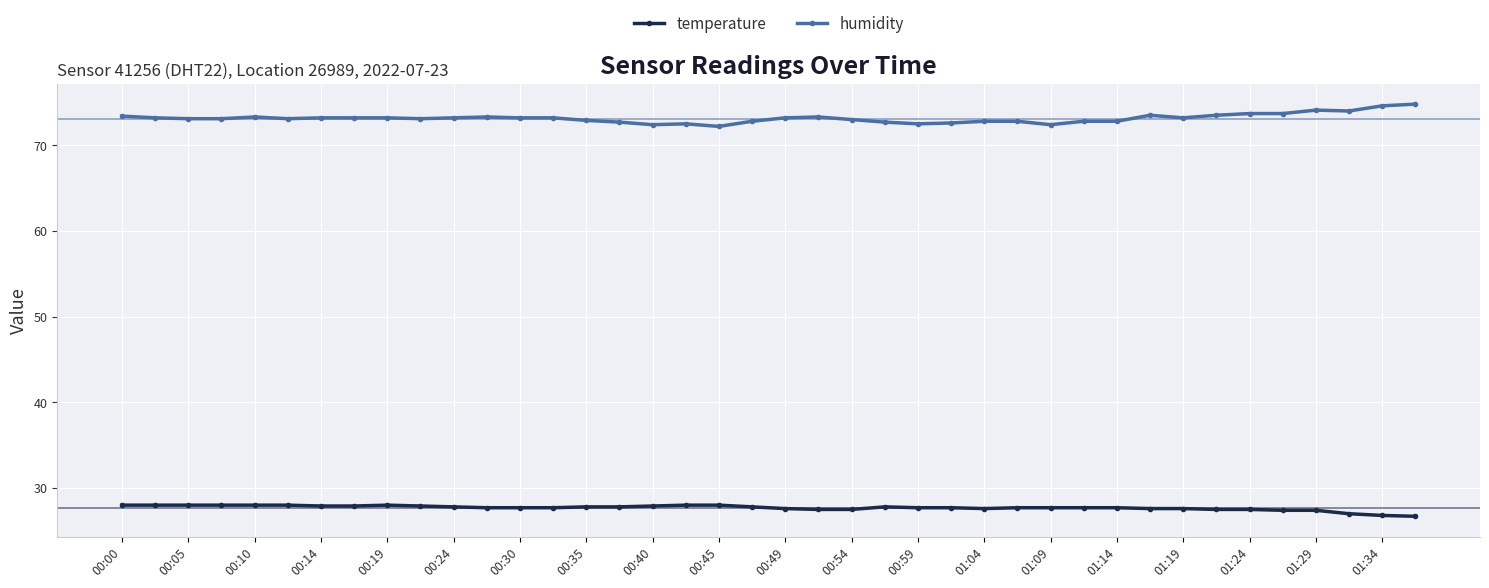

True or false: temperature and humidity intersect in this chart.

False